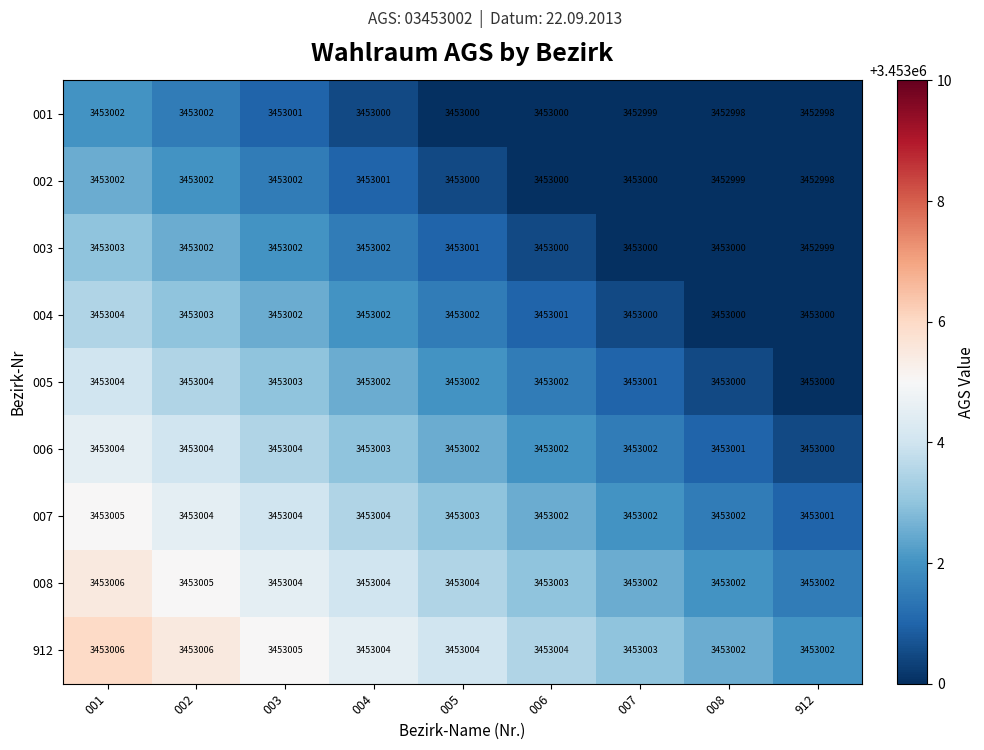

Read the 007 value at 006.

3453002